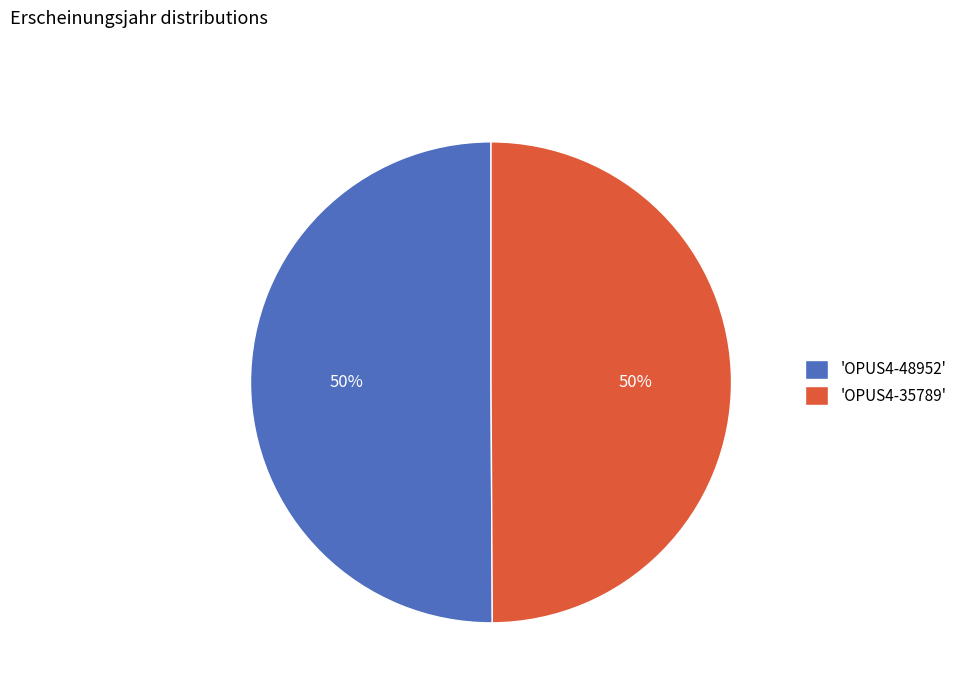

To the nearest percent, what is the combined percentage of 'OPUS4-48952' and 'OPUS4-35789'?

100%